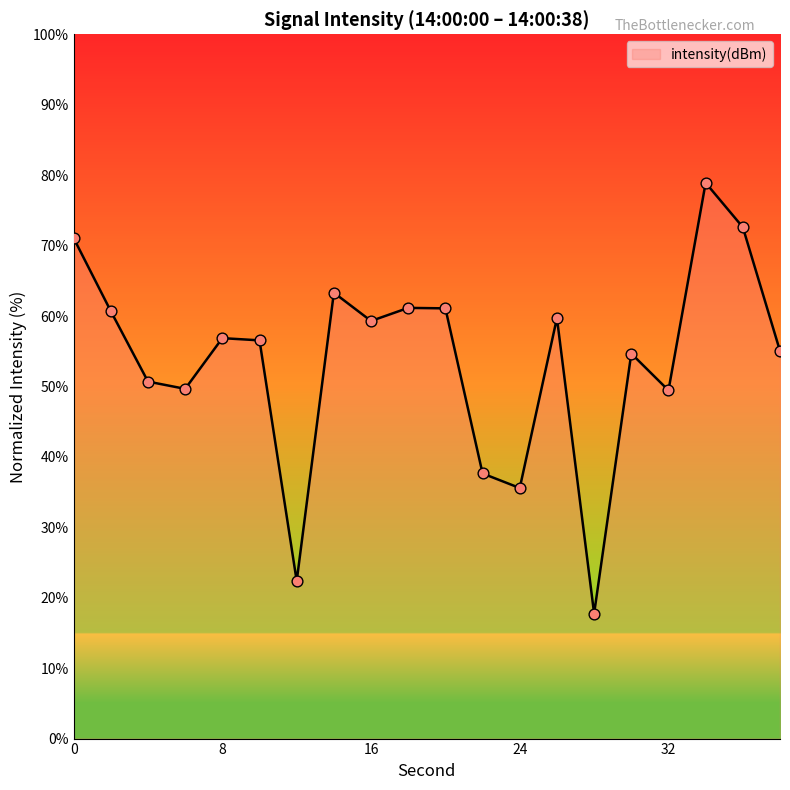

What is the smallest value displayed?

17.8